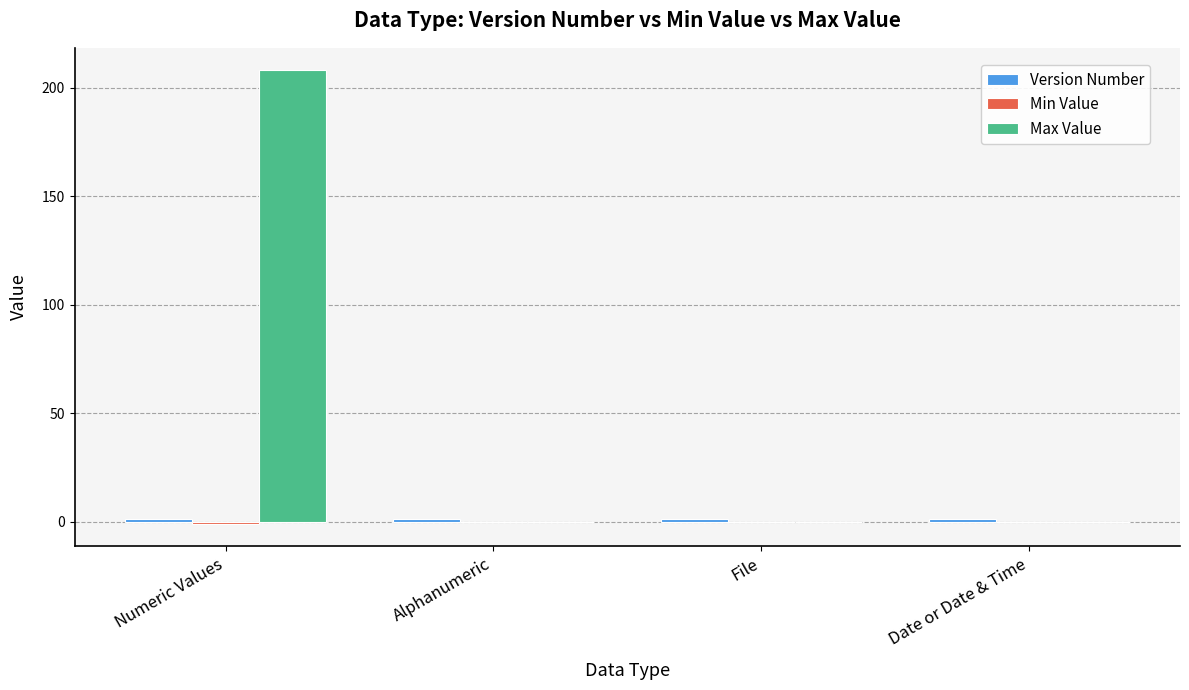

Which series has the largest total across all categories?

Max Value